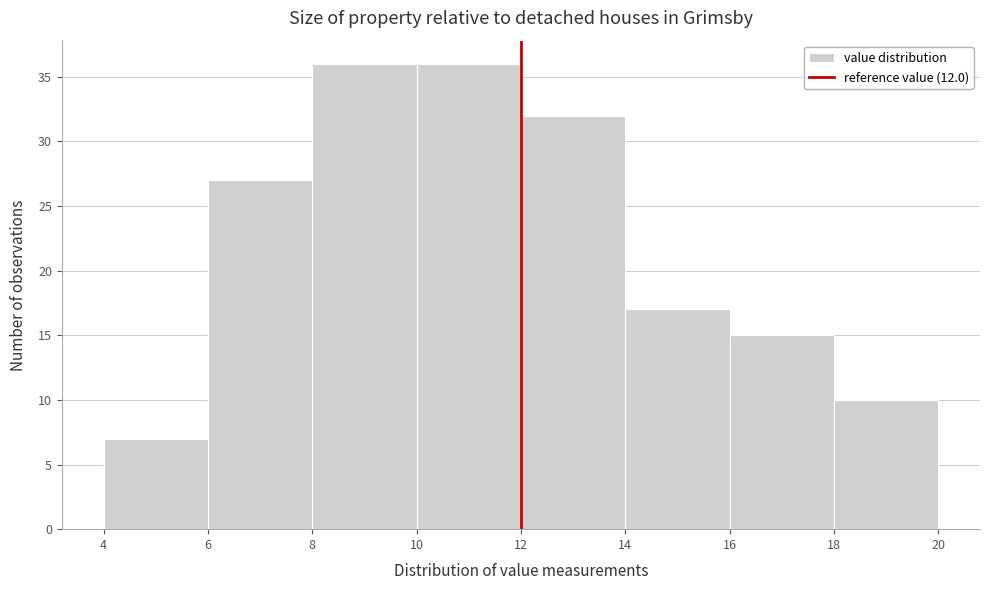

How tall is the bar that spans 10 to 12 on the x-axis? The values are not printed on the chart, so give them approximately, as read against the axis.

36